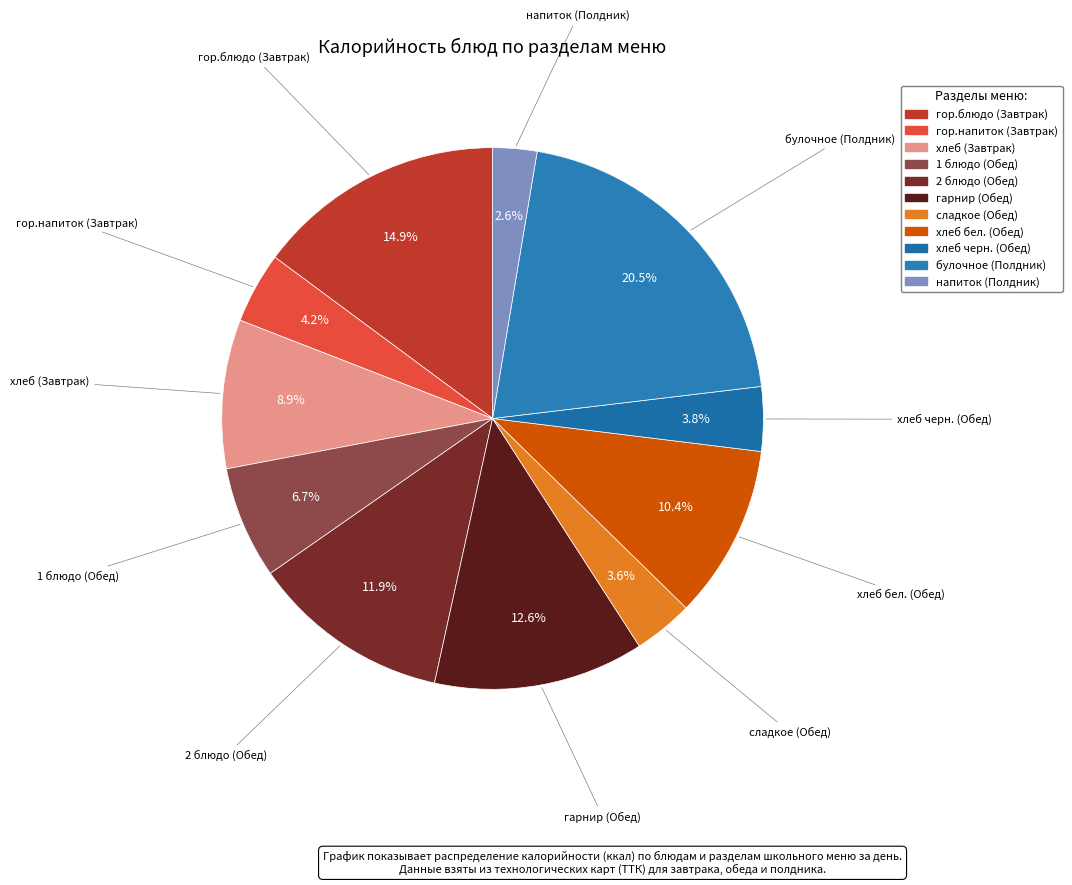

True or false: гор.напиток (Завтрак) accounts for 10% of the total.

False